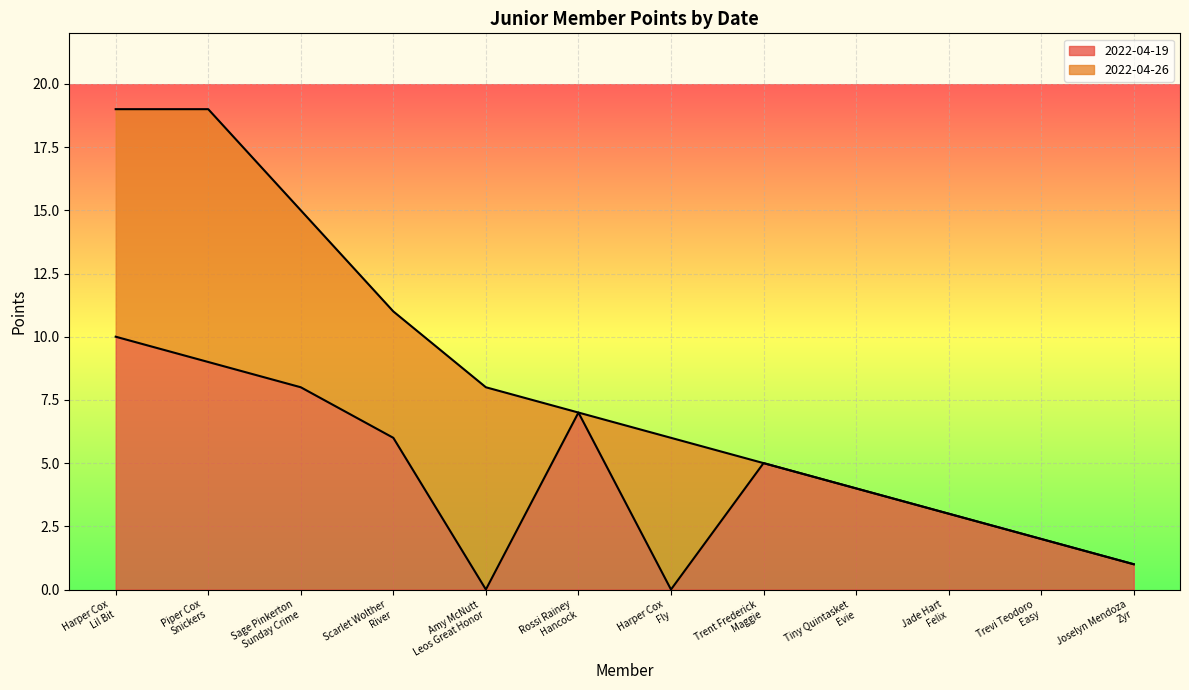

List the labels in order of value, largest first.

Harper Cox
Lil Bit, Piper Cox
Snickers, Sage Pinkerton
Sunday Crime, Rossi Rainey
Hancock, Scarlet Wolther
River, Trent Frederick
Maggie, Tiny Quintasket
Evie, Jade Hart
Felix, Trevi Teodoro
Easy, Joselyn Mendoza
Zyr, Amy McNutt
Leos Great Honor, Harper Cox
Fly